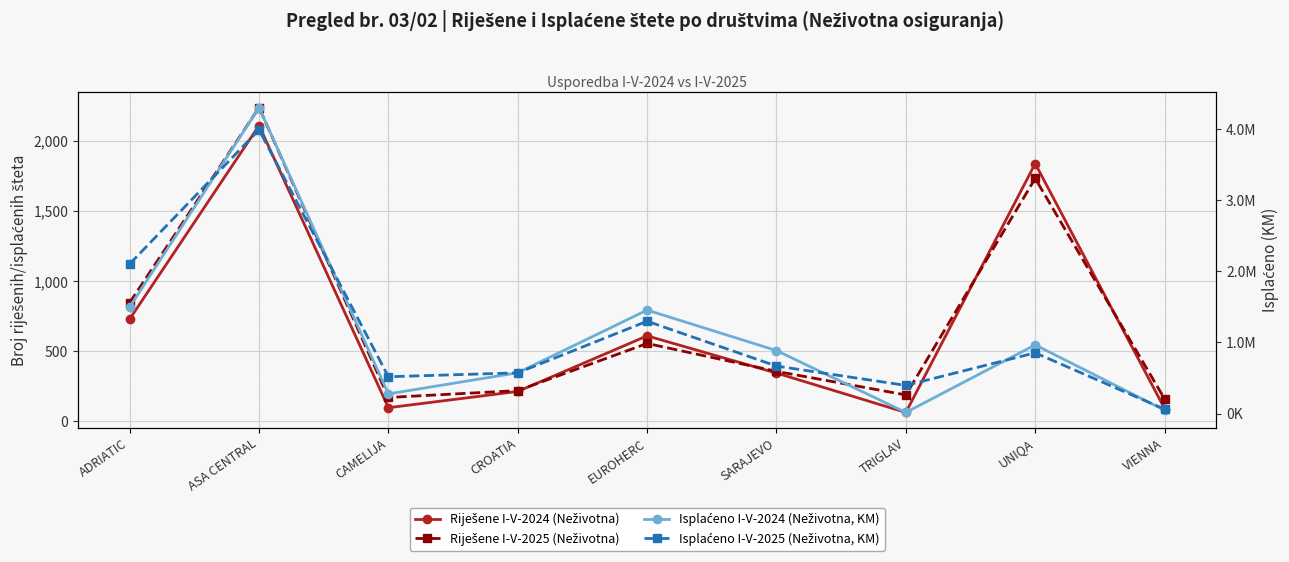

Which series has the largest total across all categories?

Isplaćeno I-V-2025 (Neživotna, KM)